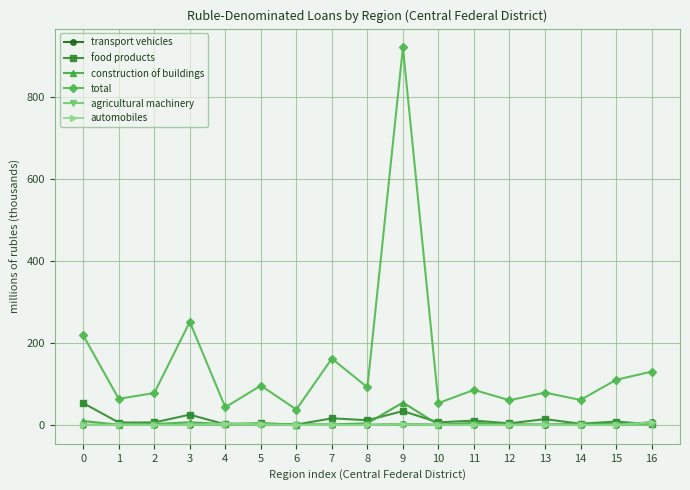

What is the average value of the food products series?

12.0